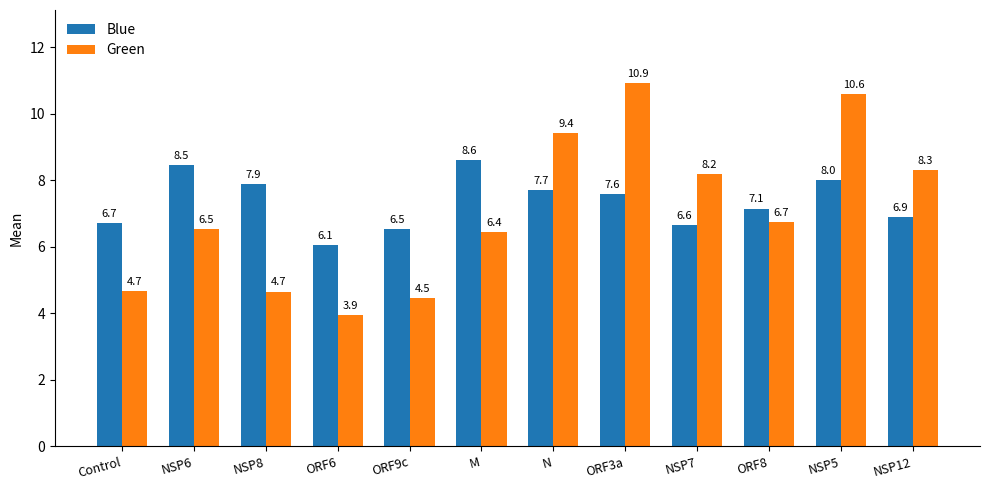

The Blue series shows 4.3 at ORF8. True or false?

False